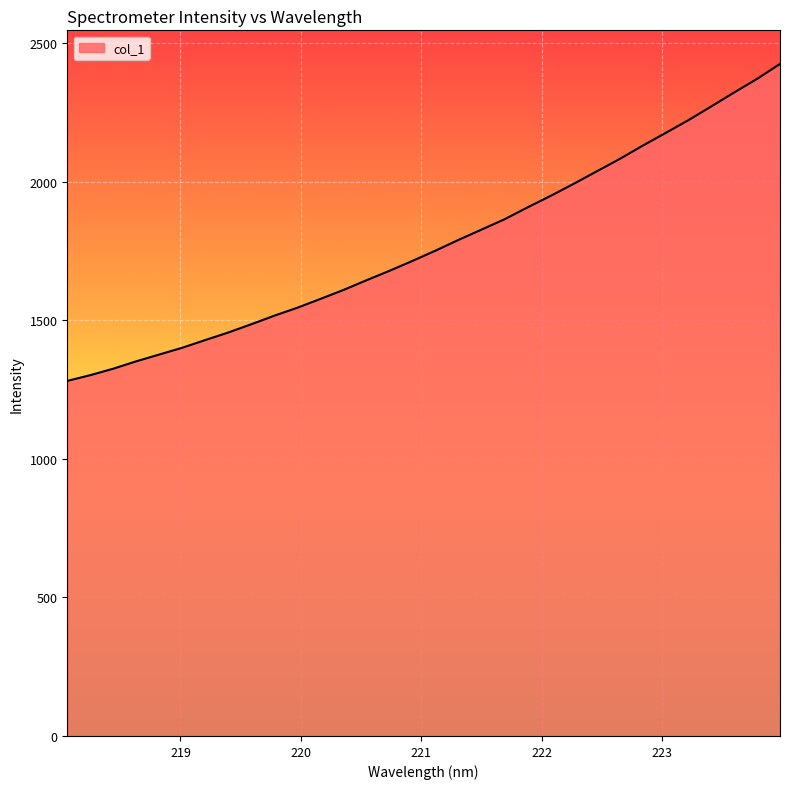

Does the chart have visible grid lines?

Yes